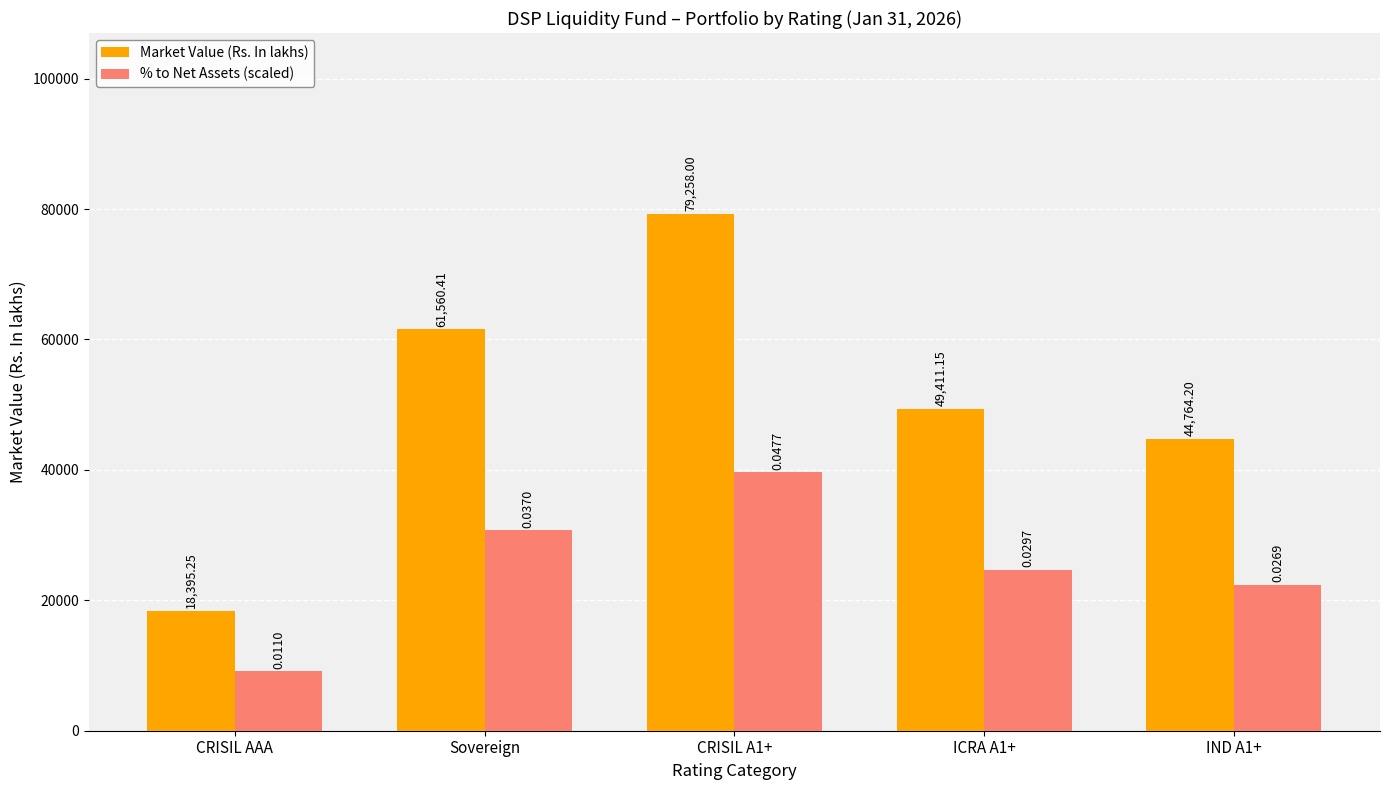

Between CRISIL A1+ and ICRA A1+, which series saw the biggest shift?

Market Value (Rs. In lakhs)